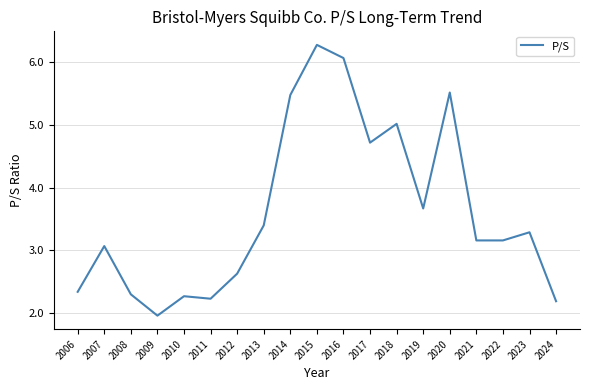

What is the minimum value shown in the chart?

2.0